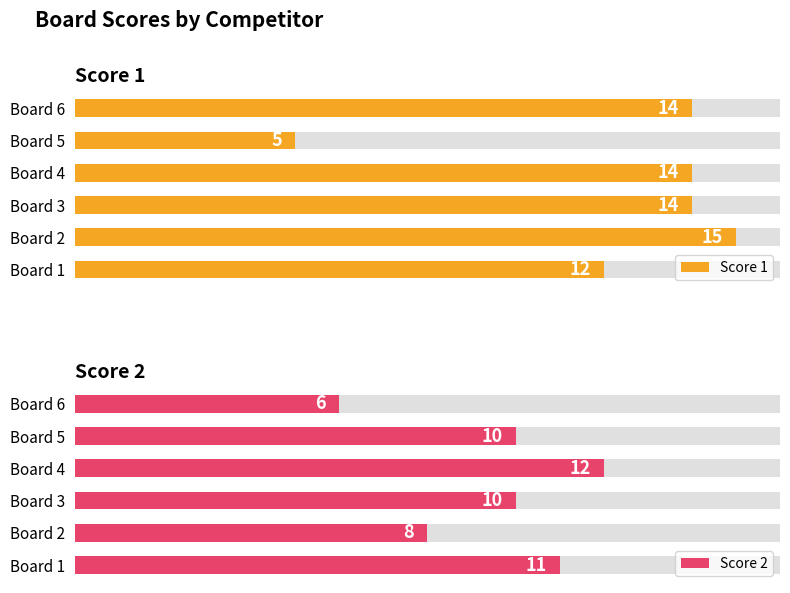

What is the value of the Score 1 bar at the 3rd from the left?

14